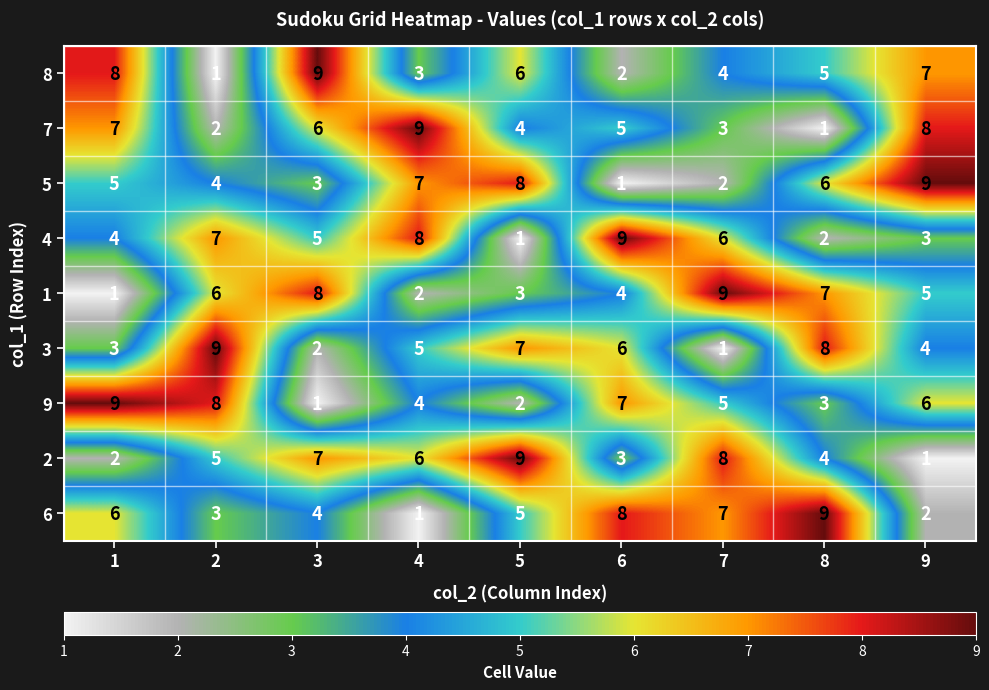

What is the total value across all series at 8?

45